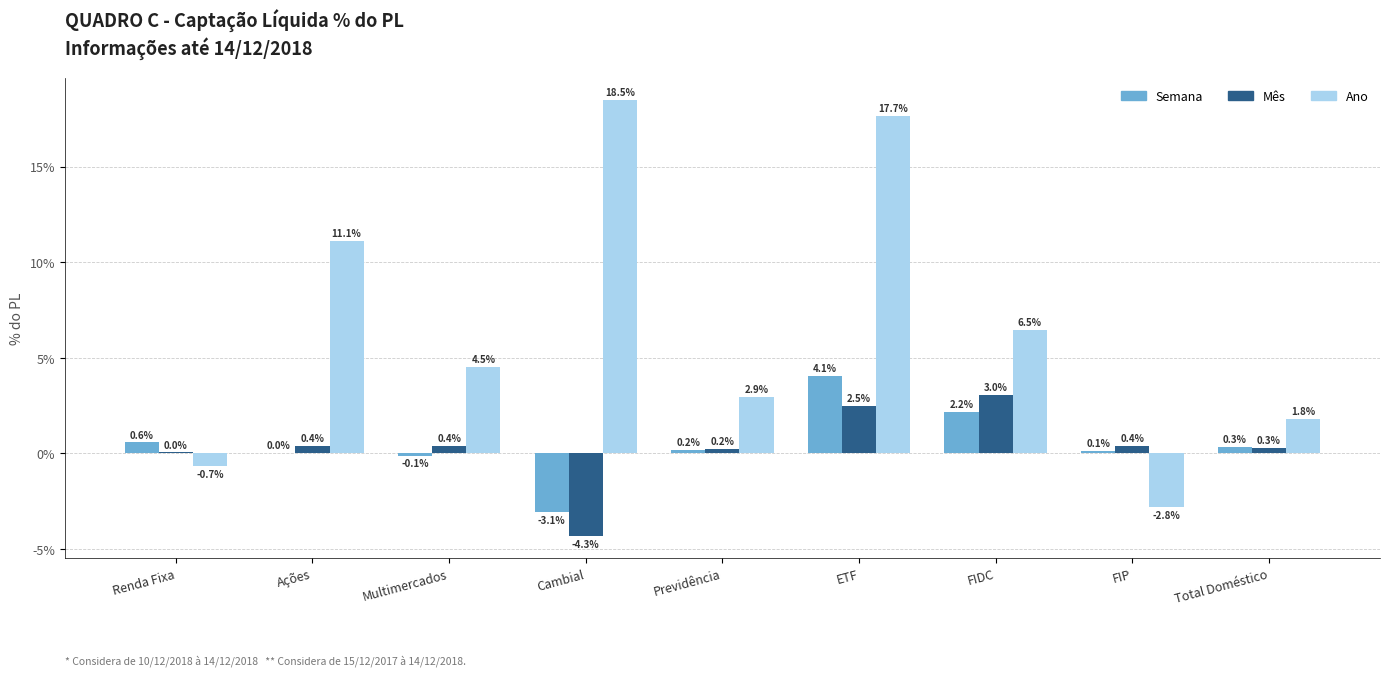

At which category is the sum across all series the highest?

ETF